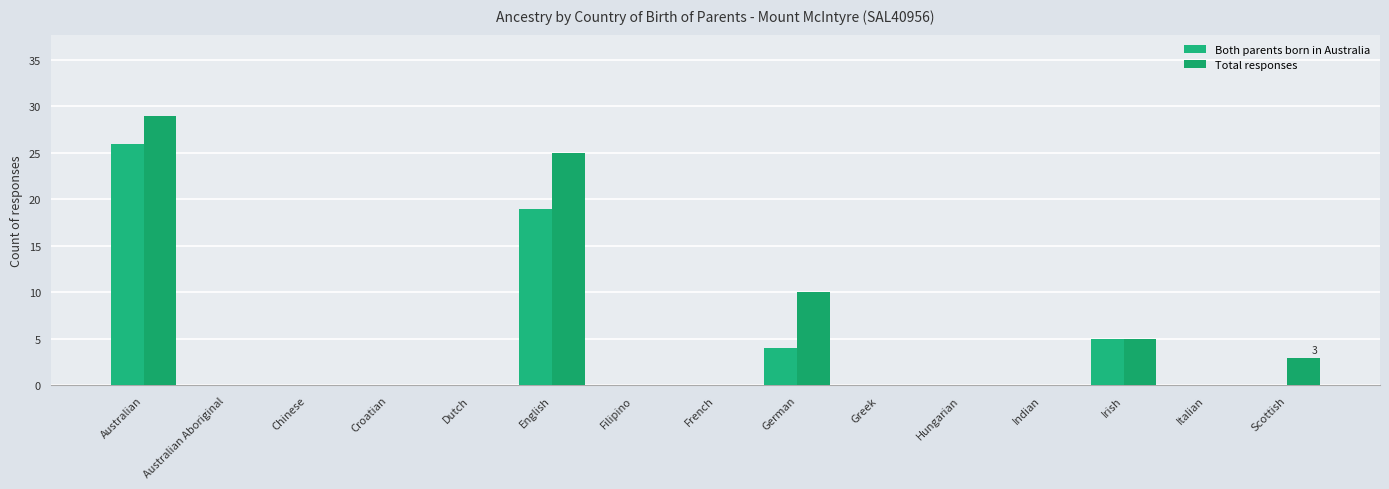

Rank the categories by Total responses value from lowest to highest.

Australian Aboriginal, Chinese, Croatian, Dutch, Filipino, French, Greek, Hungarian, Indian, Italian, Scottish, Irish, German, English, Australian